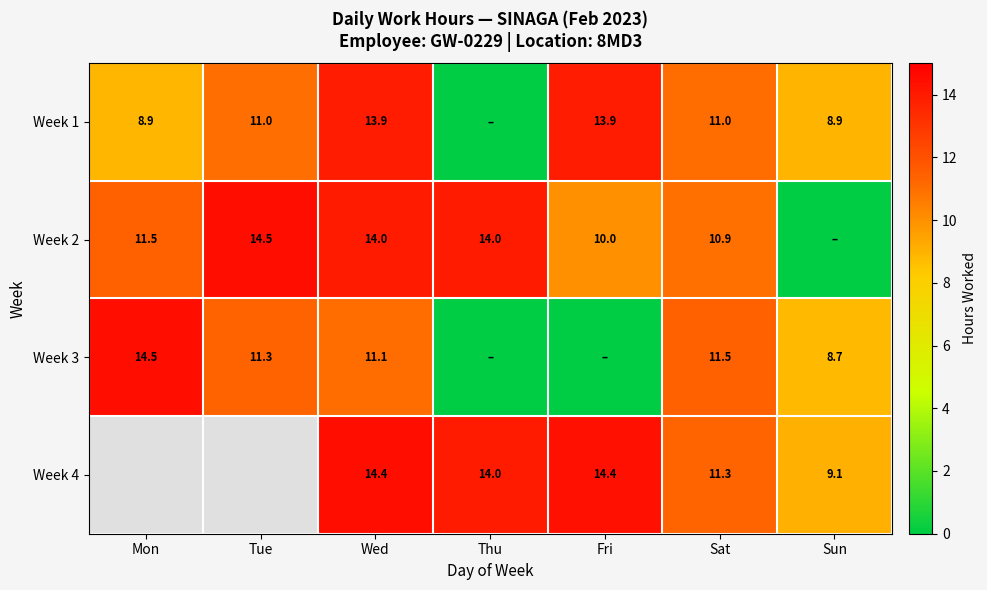

Rank the series at Sat from lowest to highest value.

Week 2, Week 1, Week 4, Week 3